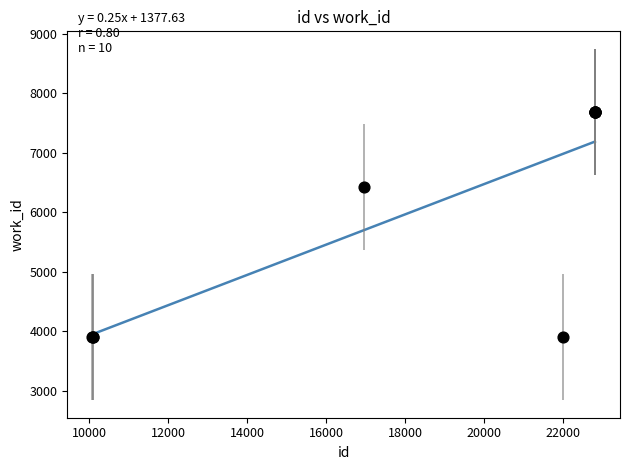

What Y value in the scatter plot is closest to 5791?

6425